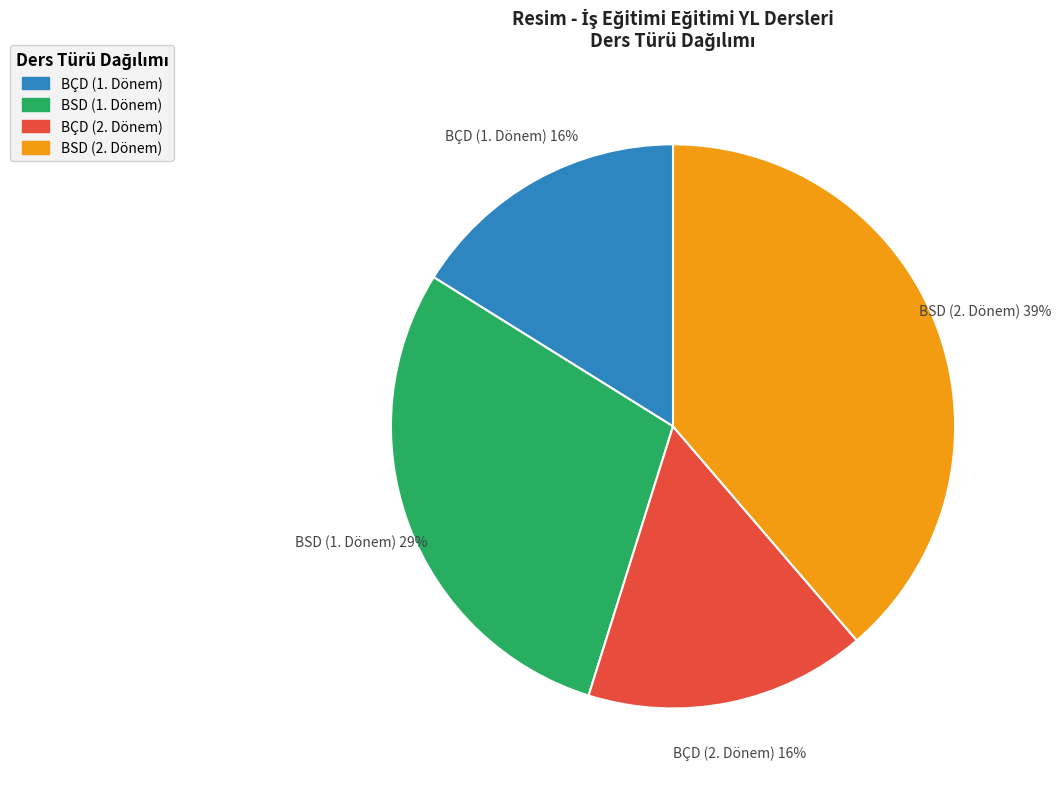

Is the sum of BÇD (2. Dönem) and BSD (1. Dönem) greater than half?

No